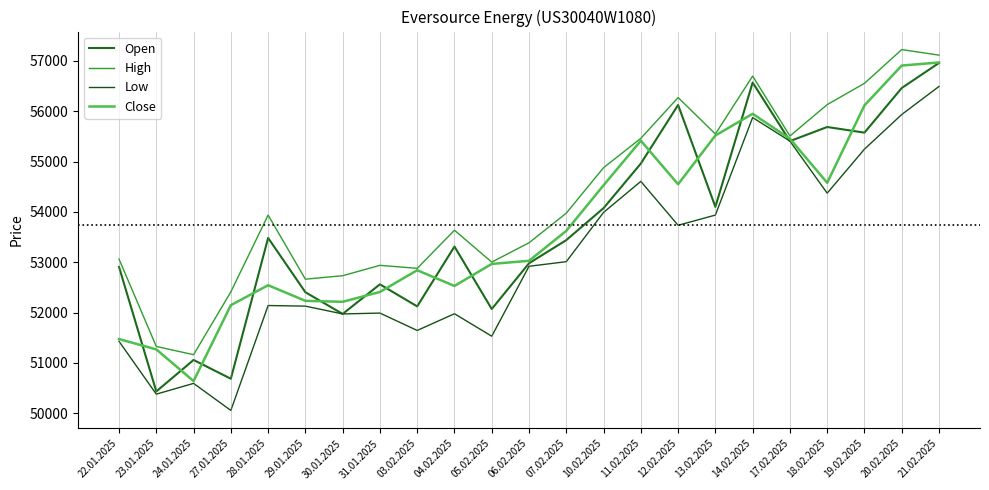

Does the chart display data point markers on the line(s)?

No